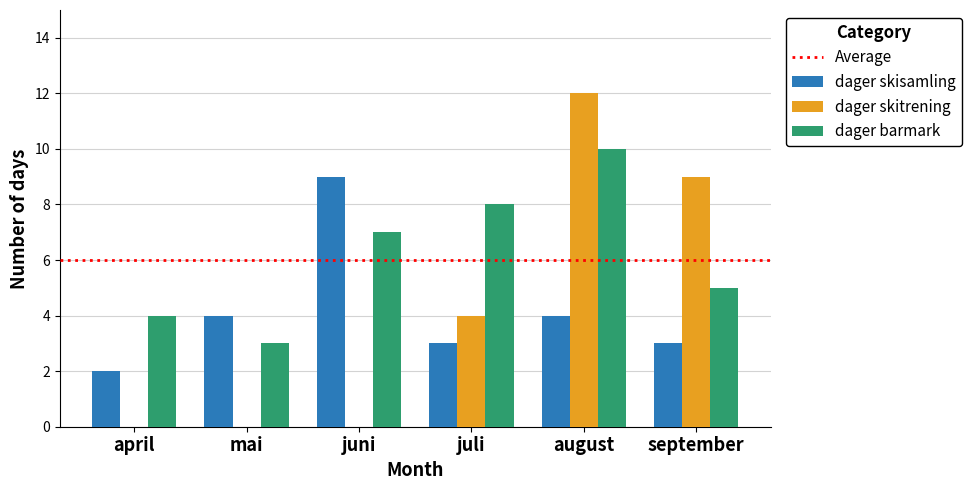

What is the total value across all series at juli?

15